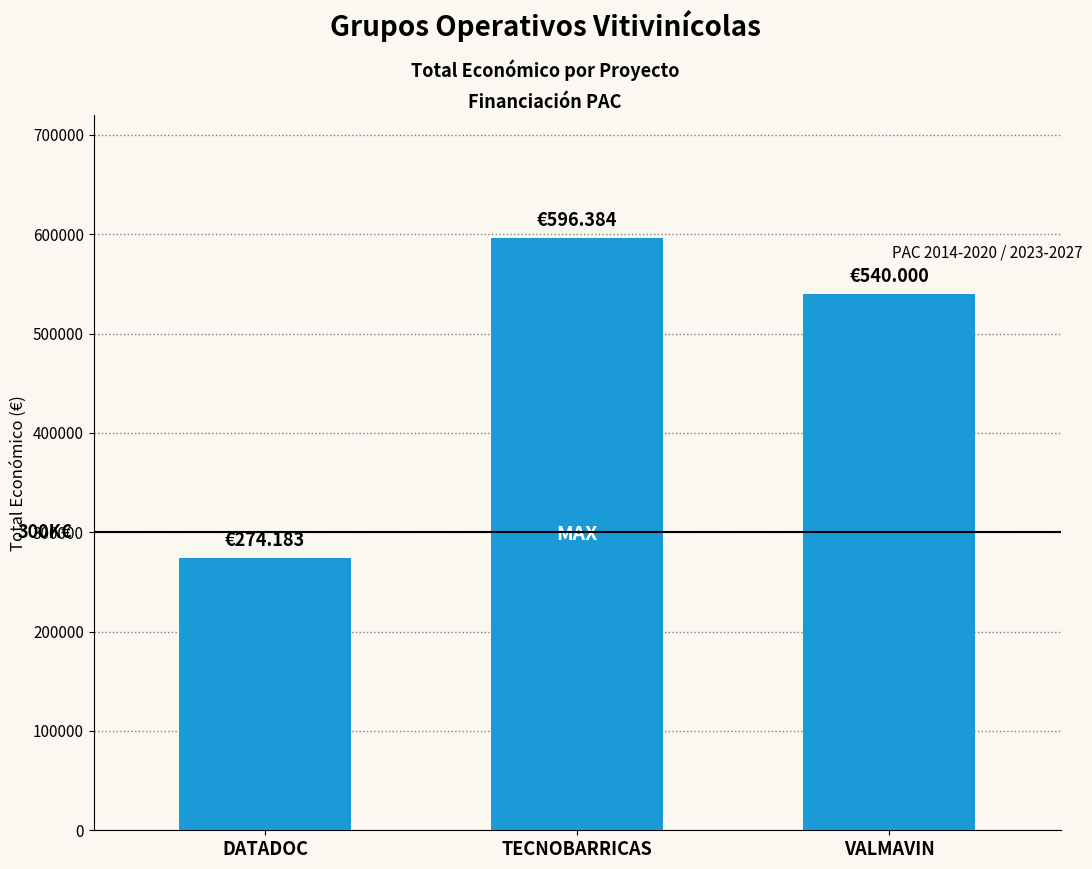

Count the values in the range 274183 to 596384.

3